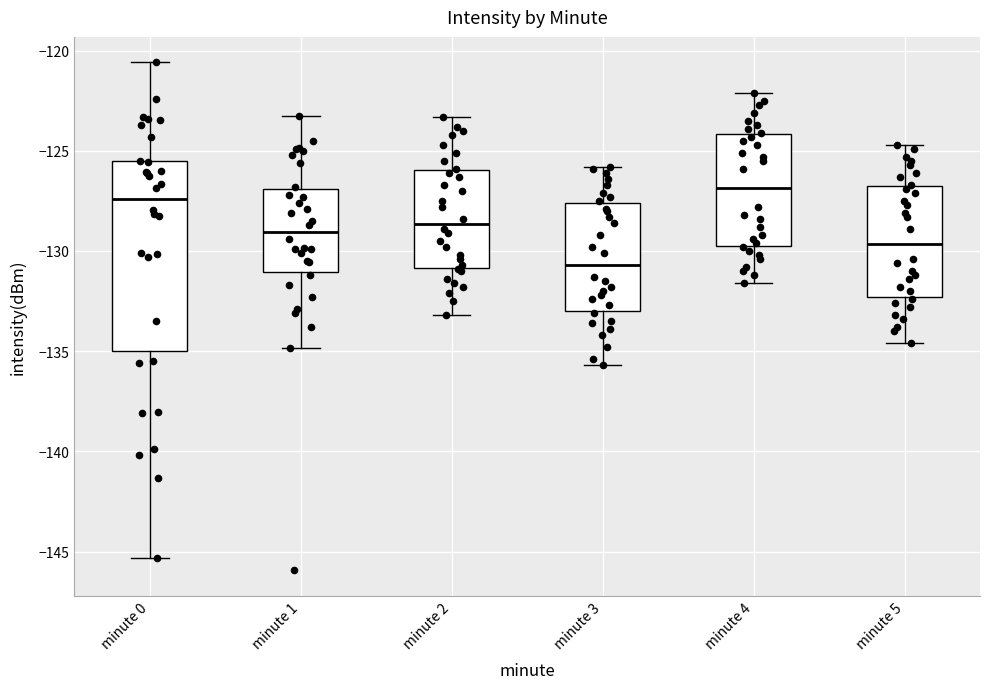

Reading left to right, transcribe this box plot: for each box, give where its median line is, the range the box spans, and where its two whiskers end, as read against the y-axis. The values are not printed on the chart, so give them approximately, as read against the axis.

minute 0: median -127.5, box -135.0 to -125.5, whiskers -145.5 to -120.5
minute 1: median -129.0, box -131.0 to -127.0, whiskers -135.0 to -123.0
minute 2: median -128.5, box -131.0 to -126.0, whiskers -133.0 to -123.5
minute 3: median -130.5, box -133.0 to -127.5, whiskers -135.5 to -126.0
minute 4: median -127.0, box -129.5 to -124.0, whiskers -131.5 to -122.0
minute 5: median -129.5, box -132.5 to -126.5, whiskers -134.5 to -124.5